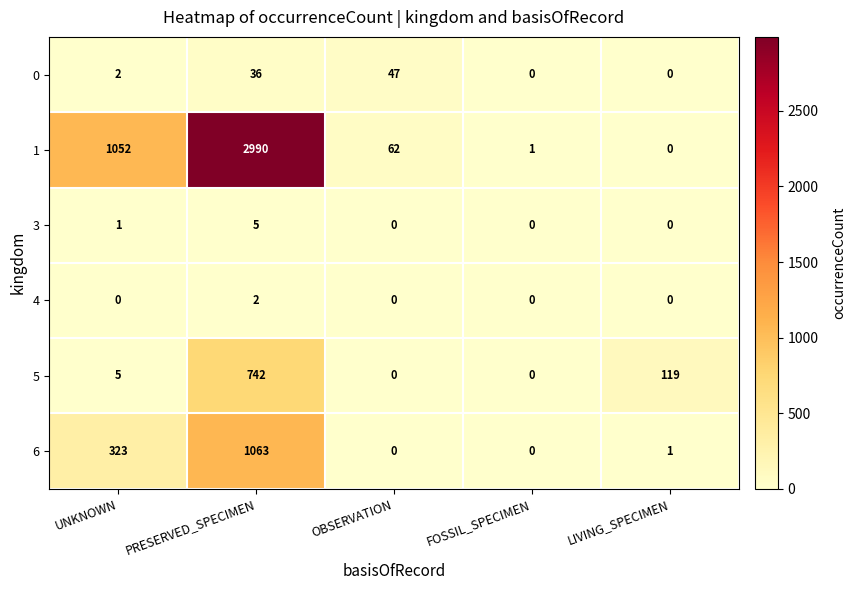

Reading left to right, list all the values displayed in this chart.

0: UNKNOWN=2	PRESERVED_SPECIMEN=36	OBSERVATION=47	FOSSIL_SPECIMEN=0	LIVING_SPECIMEN=0
1: UNKNOWN=1052	PRESERVED_SPECIMEN=2990	OBSERVATION=62	FOSSIL_SPECIMEN=1	LIVING_SPECIMEN=0
3: UNKNOWN=1	PRESERVED_SPECIMEN=5	OBSERVATION=0	FOSSIL_SPECIMEN=0	LIVING_SPECIMEN=0
4: UNKNOWN=0	PRESERVED_SPECIMEN=2	OBSERVATION=0	FOSSIL_SPECIMEN=0	LIVING_SPECIMEN=0
5: UNKNOWN=5	PRESERVED_SPECIMEN=742	OBSERVATION=0	FOSSIL_SPECIMEN=0	LIVING_SPECIMEN=119
6: UNKNOWN=323	PRESERVED_SPECIMEN=1063	OBSERVATION=0	FOSSIL_SPECIMEN=0	LIVING_SPECIMEN=1